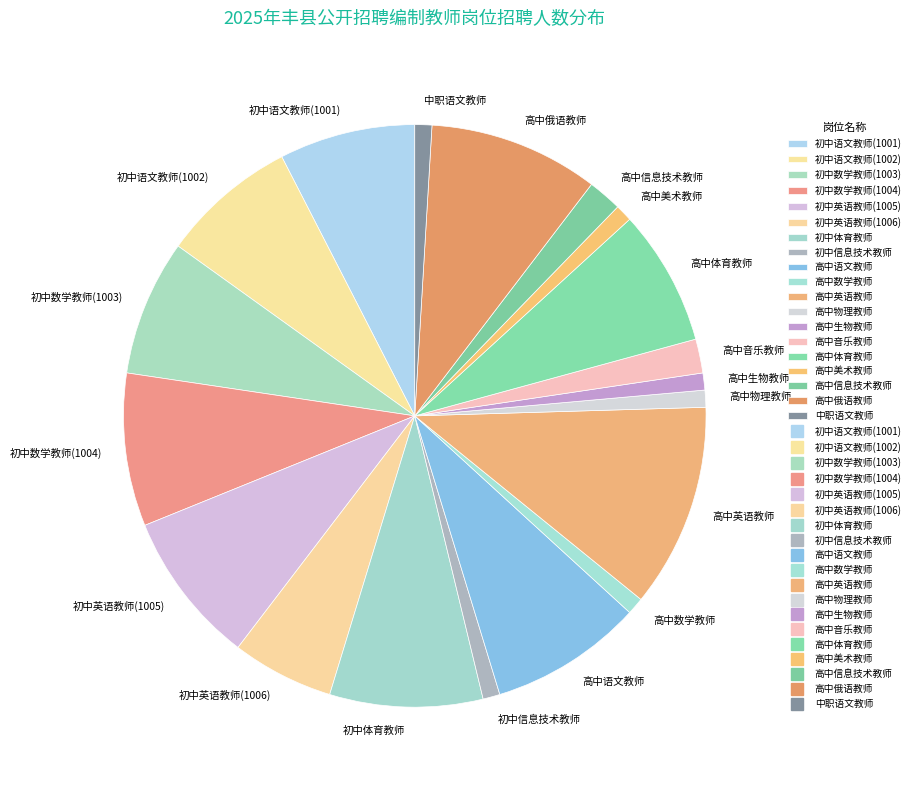

What is the ratio of the value at 高中英语教师 to the value at 初中英语教师(1005)?

1.3